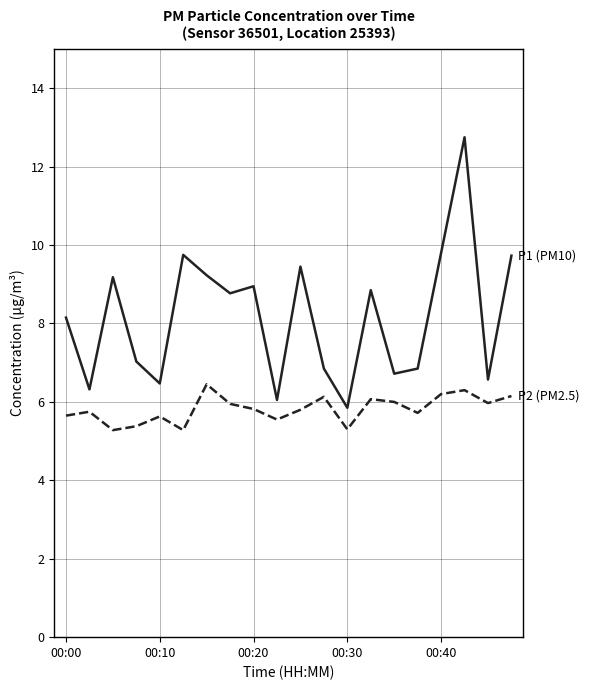

What is the smallest value displayed?

5.3